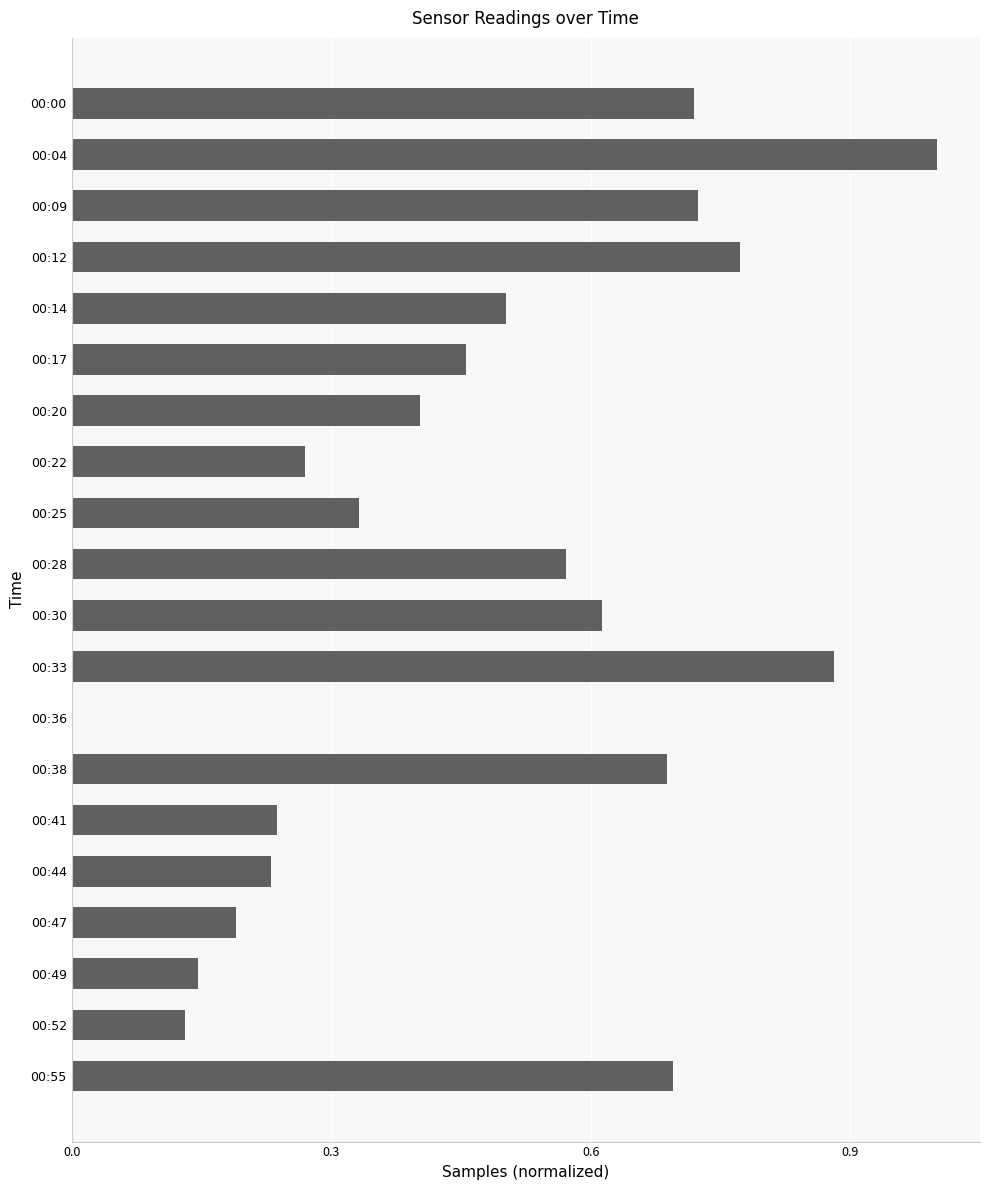

Which has a higher value, 00:36 or 00:09?

00:09